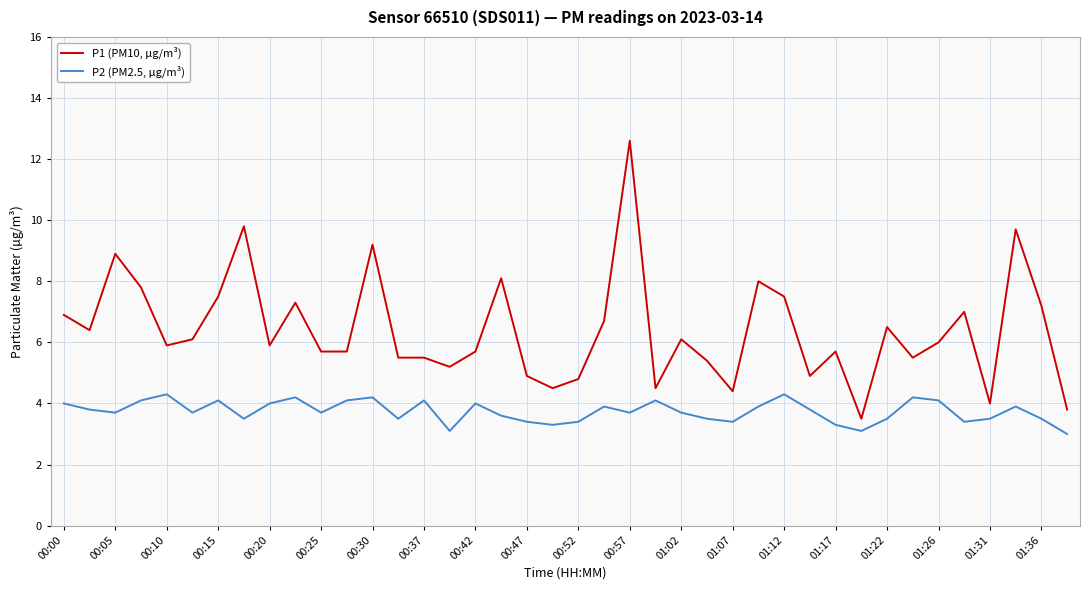

What is the minimum value for P1 (PM10, µg/m³)?

3.5